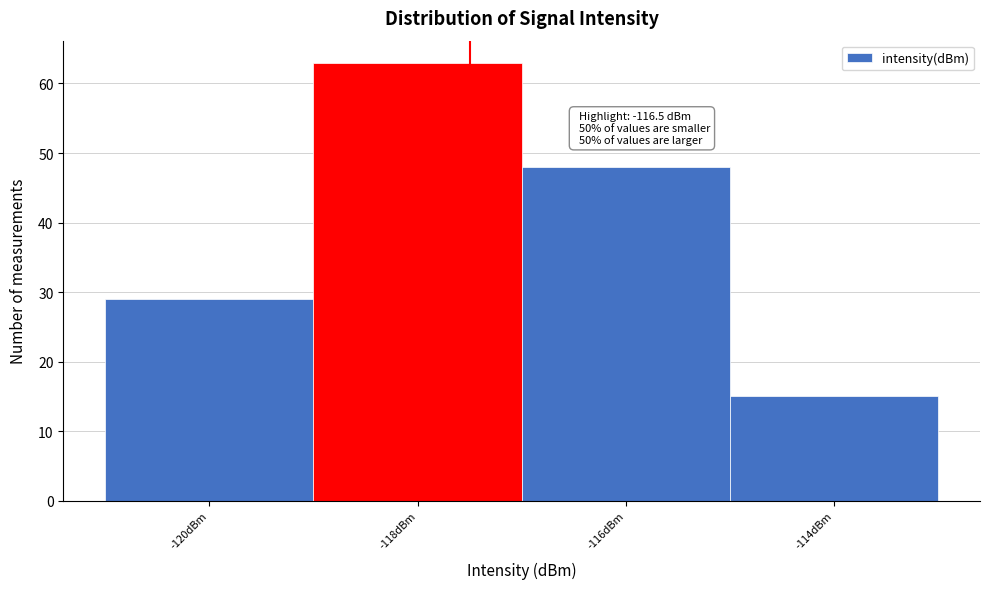

Reading left to right, what are all the values shown in this chart?

-120dBm=29	-118dBm=63	-116dBm=48	-114dBm=15